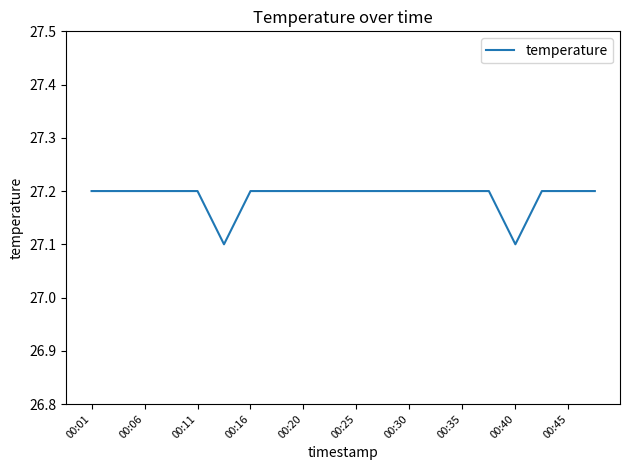

Reading right to left, what are all the values shown in this chart?

27.2	27.2	27.2	27.1	27.2	27.2	27.2	27.2	27.2	27.2	27.2	27.2	27.2	27.2	27.1	27.2	27.2	27.2	27.2	27.2